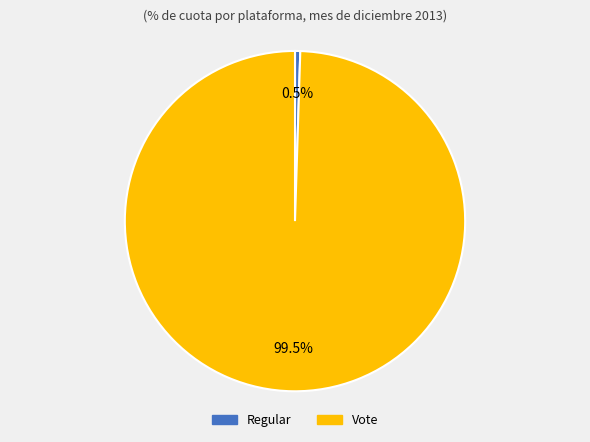

Between Vote and Regular, which is larger?

Vote